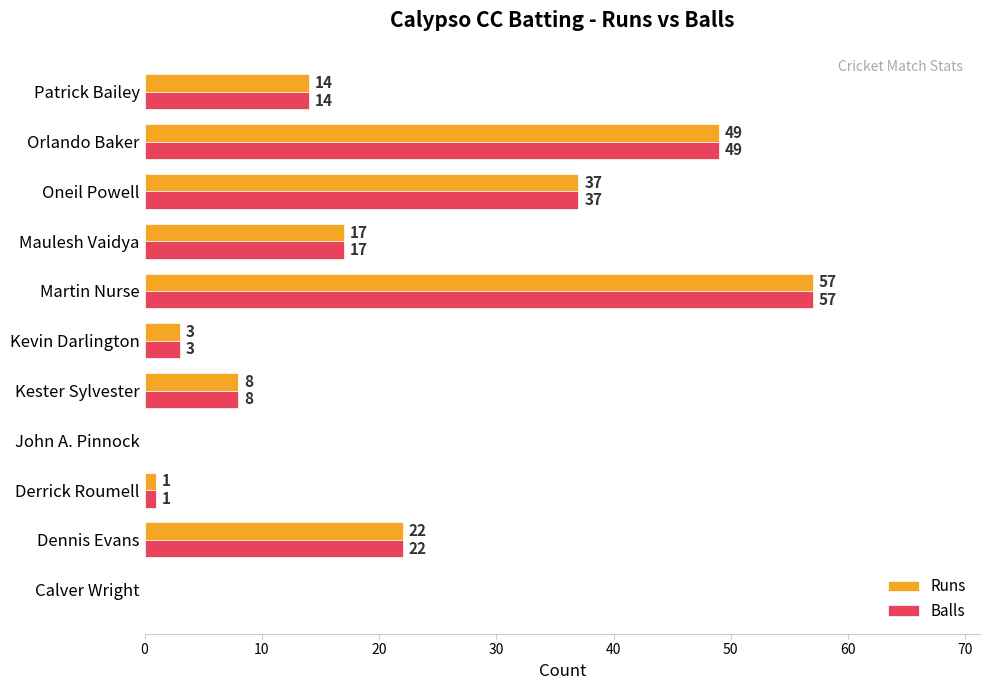

True or false: Runs has a value of 0 at Calver Wright.

True